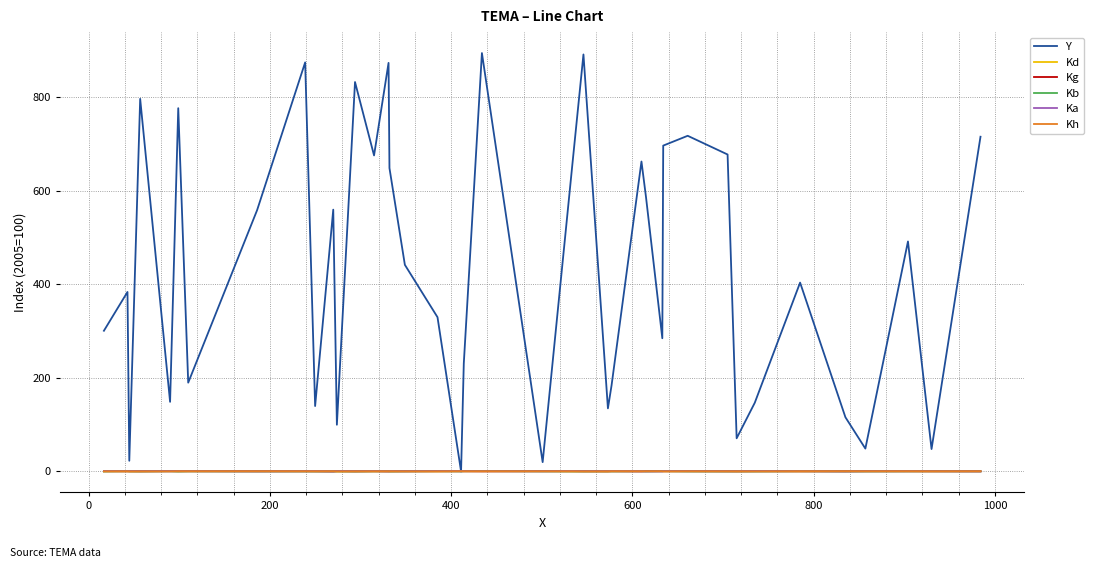

True or false: Kb has more than 2 points higher than both neighbors.

True